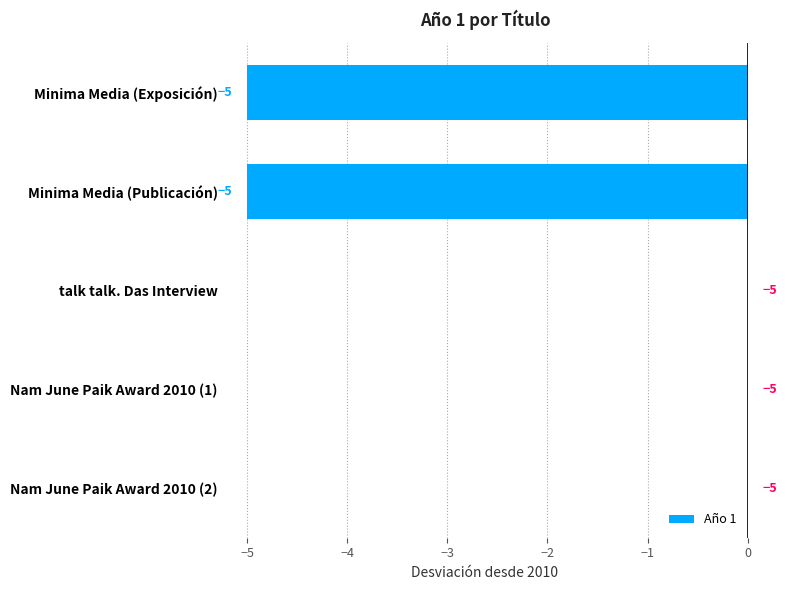

What is the sum of all values?

-10